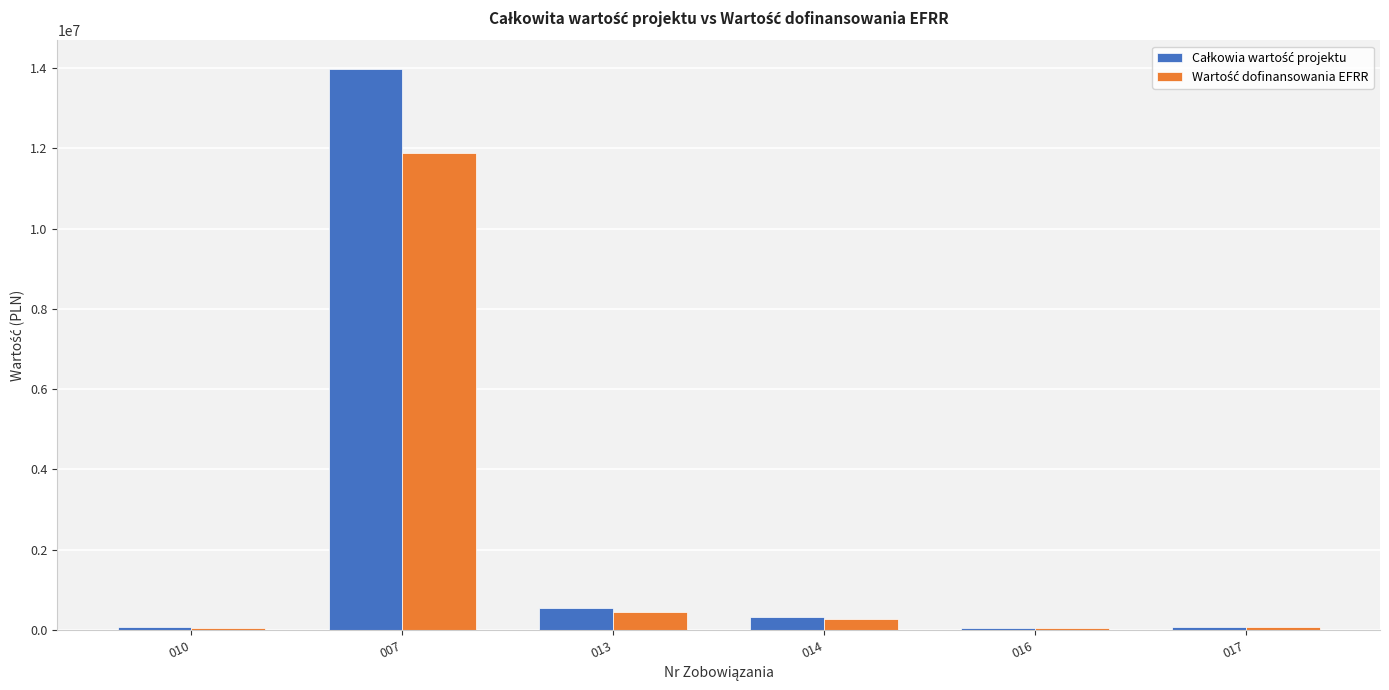

At which category is the sum across all series the highest?

007